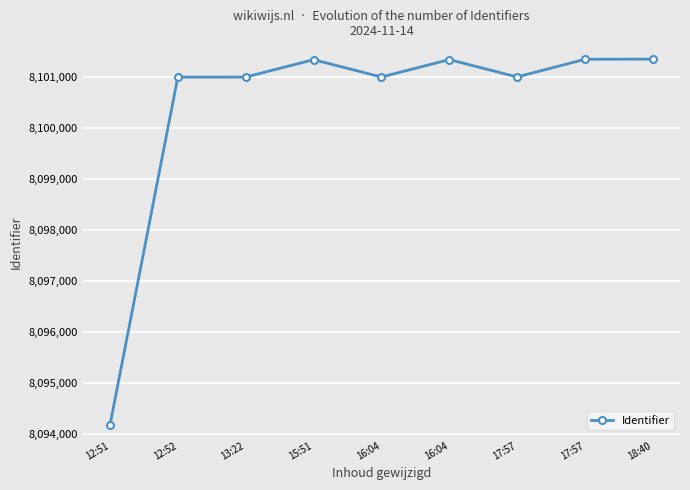

Where is the first local maximum?

15:51